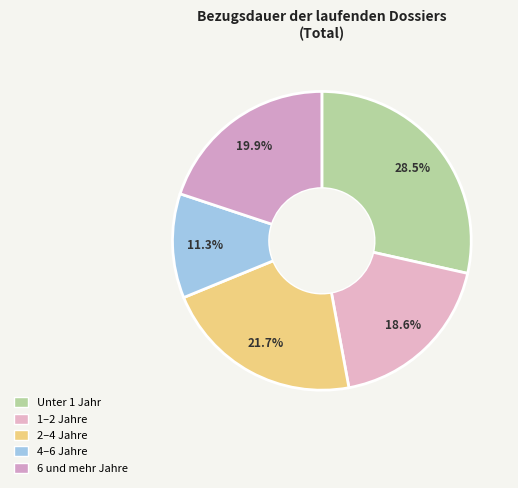

Count the number of slices in the pie.

5